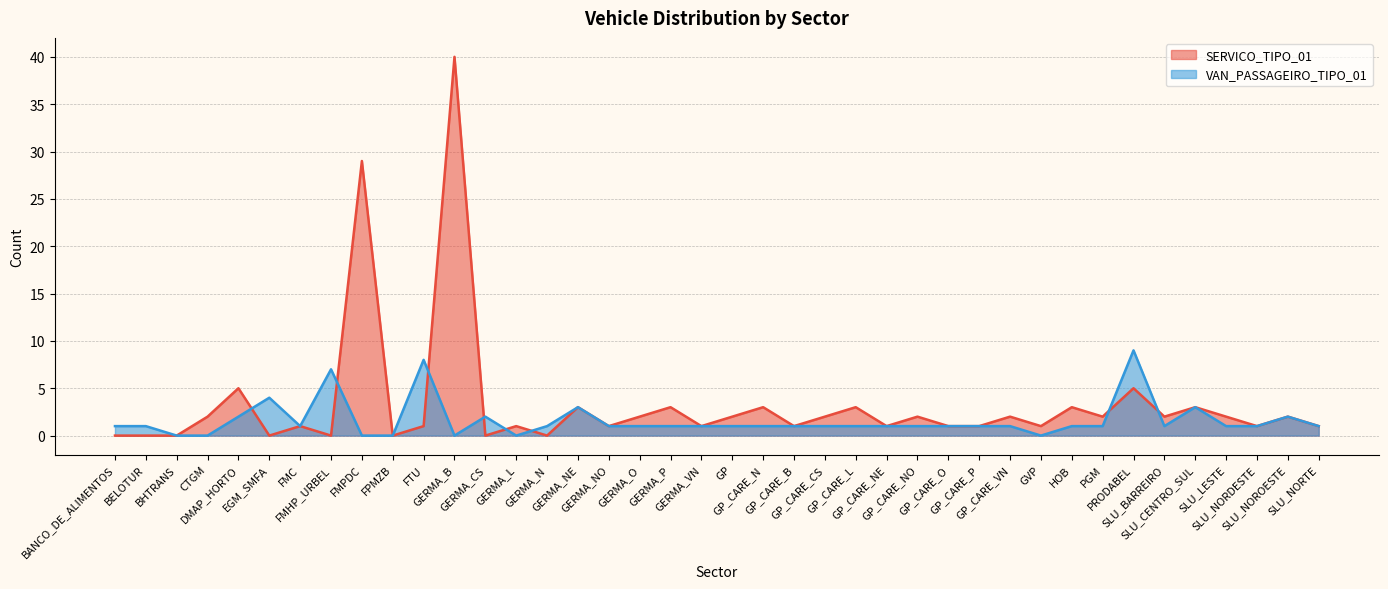

At which category does VAN_PASSAGEIRO_TIPO_01 reach its first local peak?

EGM_SMFA